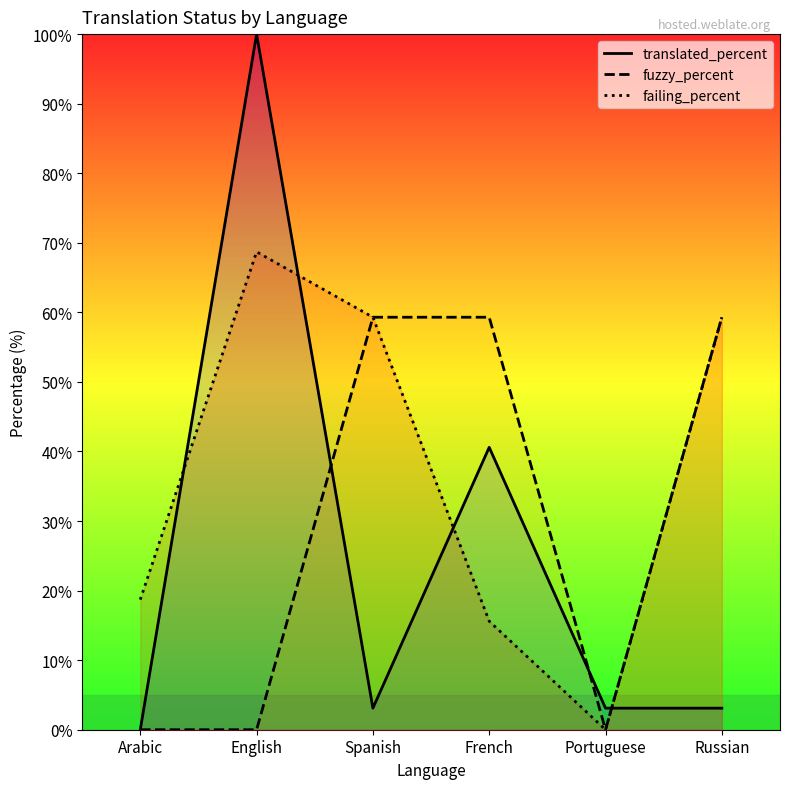

What is the difference between the failing_percent values at French and Russian?

43.7